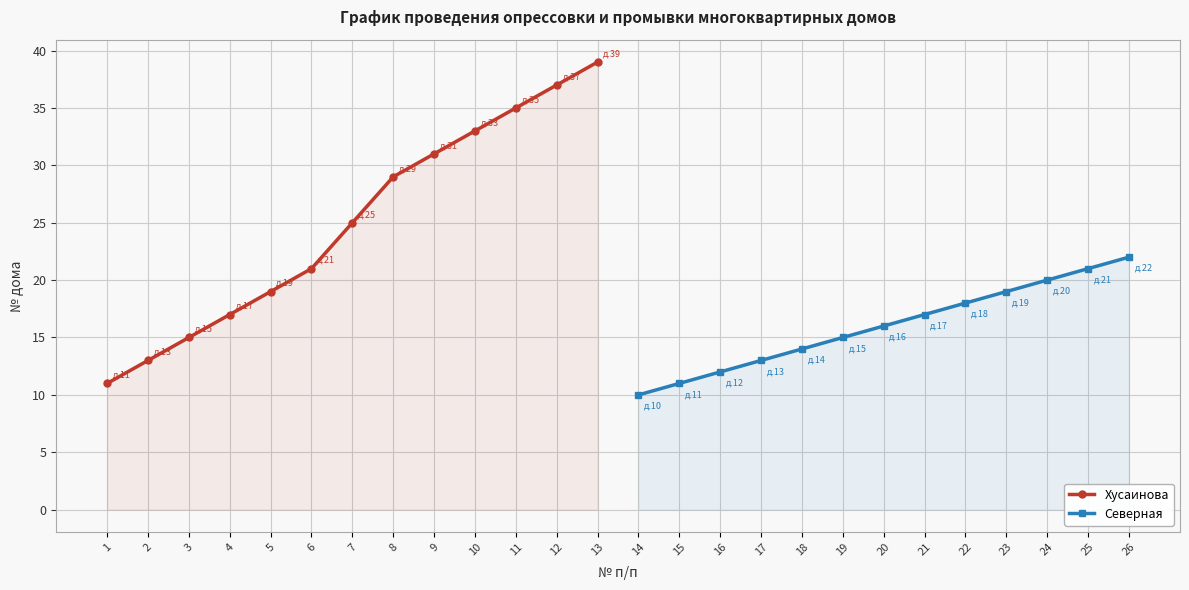

Rank the series by their average value, from lowest to highest.

Северная, Хусаинова